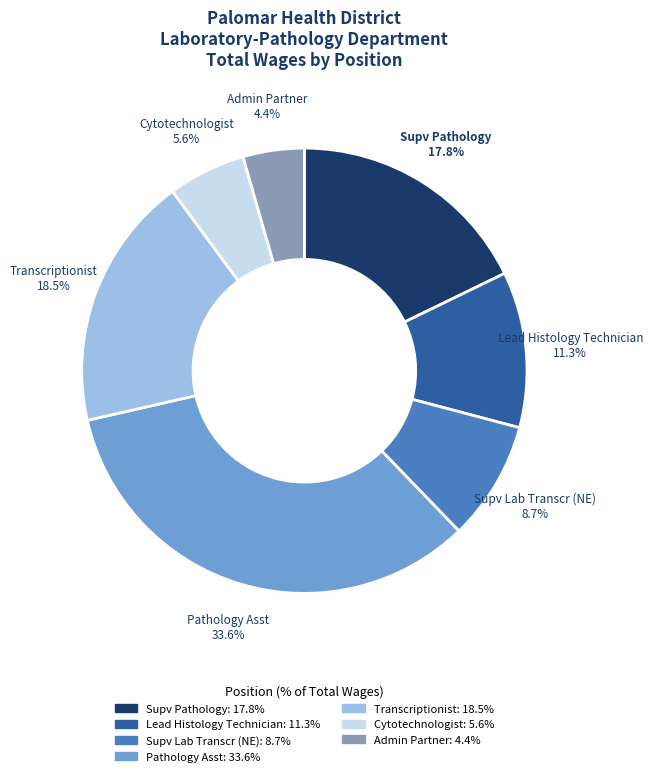

Which slice is the smallest?

Admin Partner